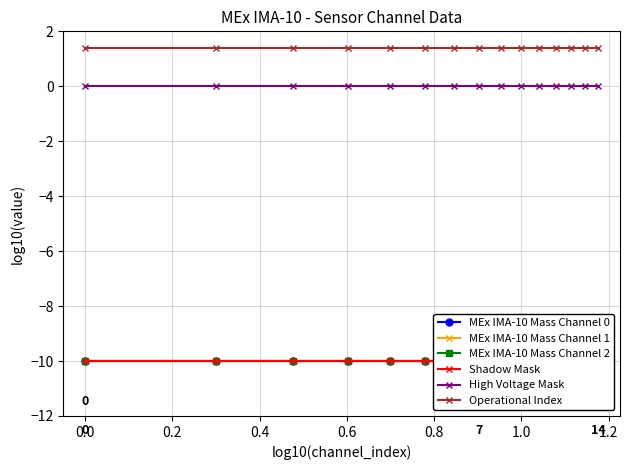

Is the value of Operational Index at 0.2 greater than the value of MEx IMA-10 Mass Channel 0 at 13?

Yes